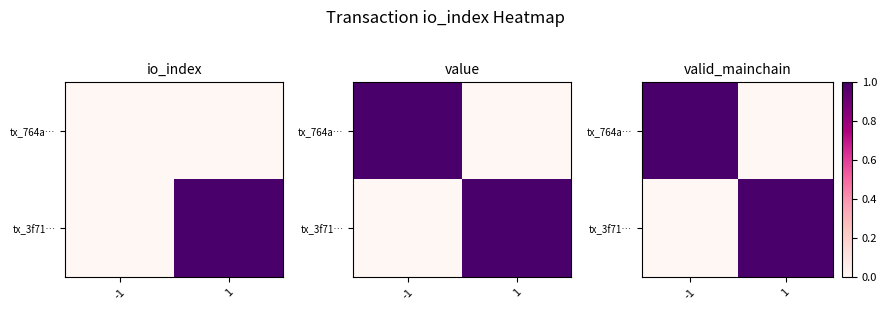

At -1, list the series in order from largest to smallest.

tx_764a…, tx_3f71…